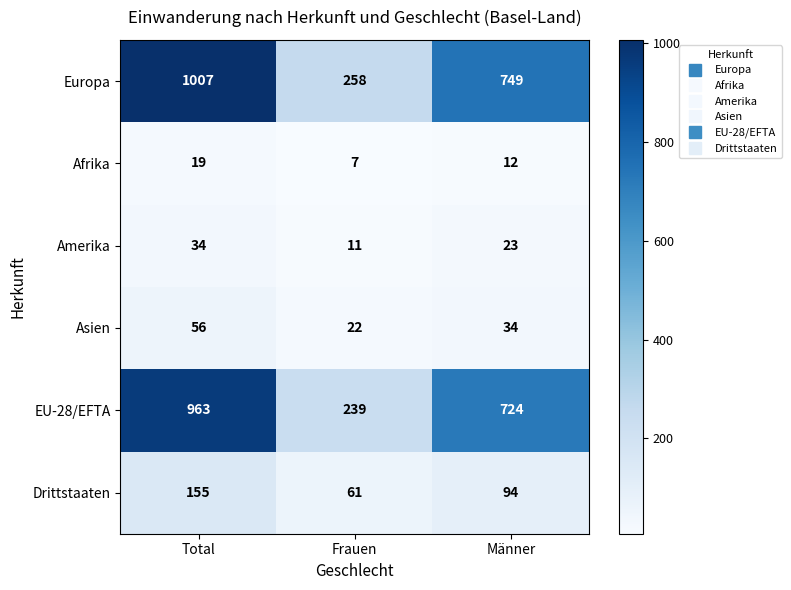

What is the spread (max minus min) of values at Total?

988